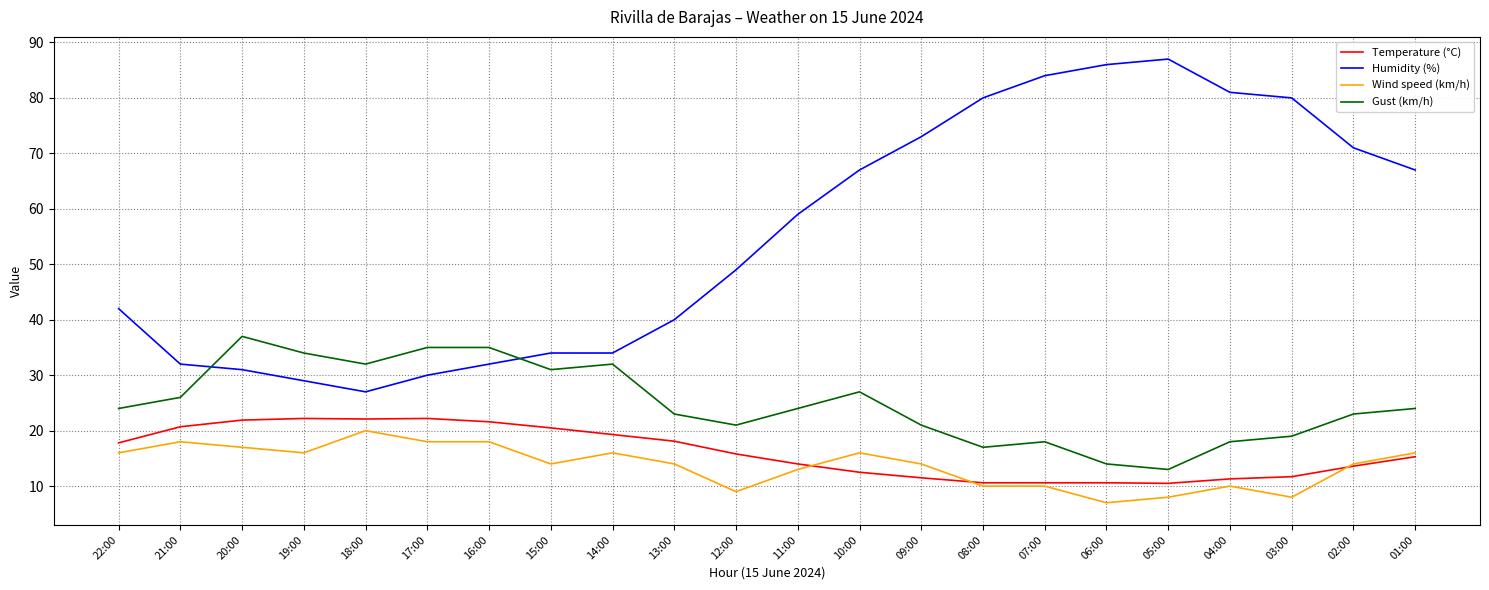

What is the highest value of the Humidity (%) series?

87.0